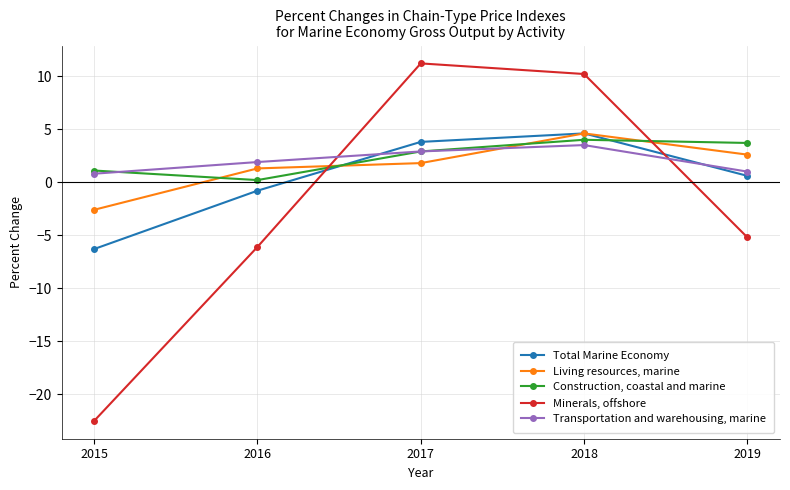

What is the highest value of the Minerals, offshore series?

11.2